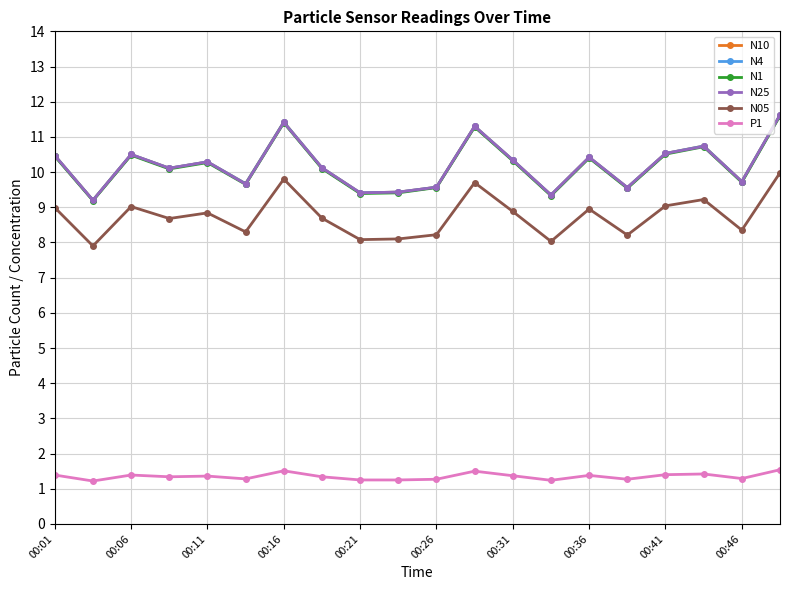

Is this an area chart (filled region under the line)?

No